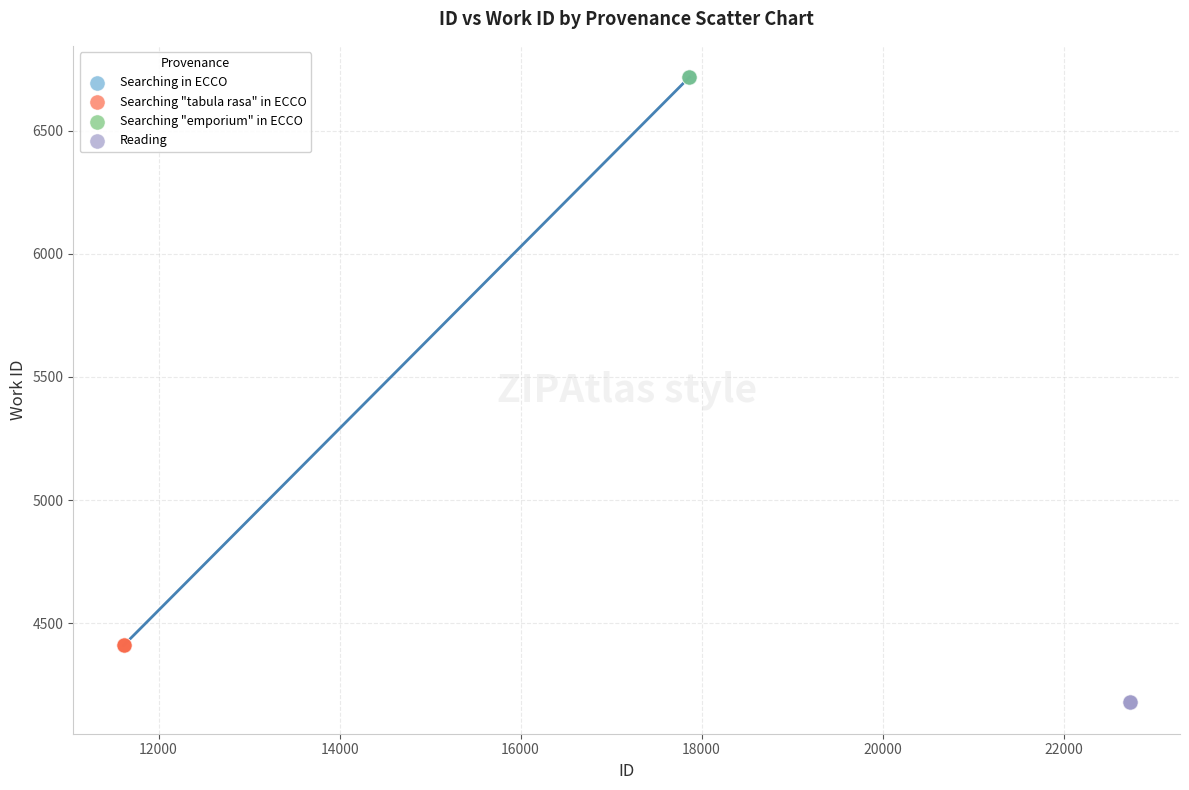

What are all the series names shown in the legend?

Searching in ECCO, Searching "tabula rasa" in ECCO, Searching "emporium" in ECCO, Reading